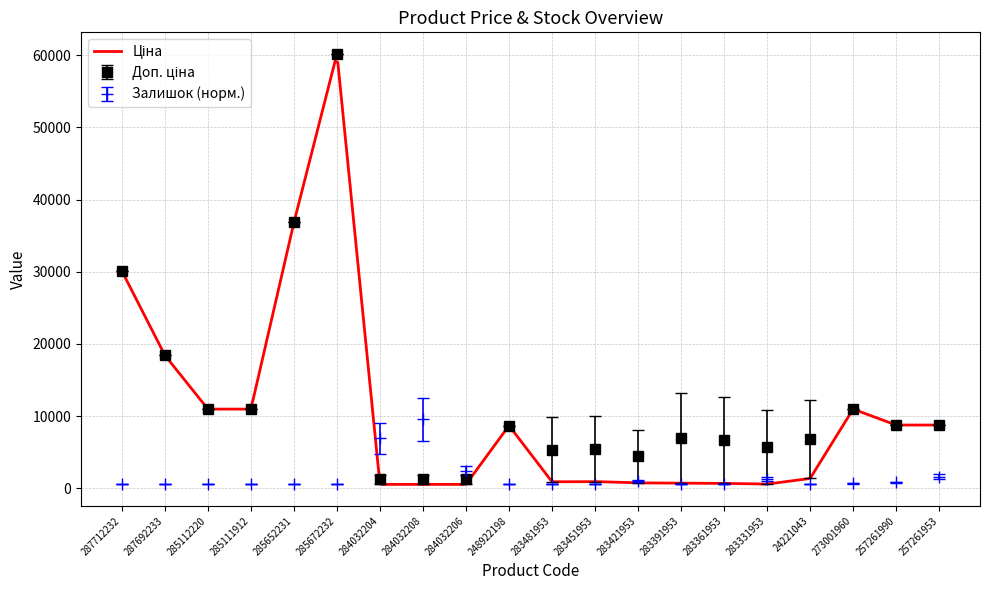

Does the chart have visible grid lines?

Yes